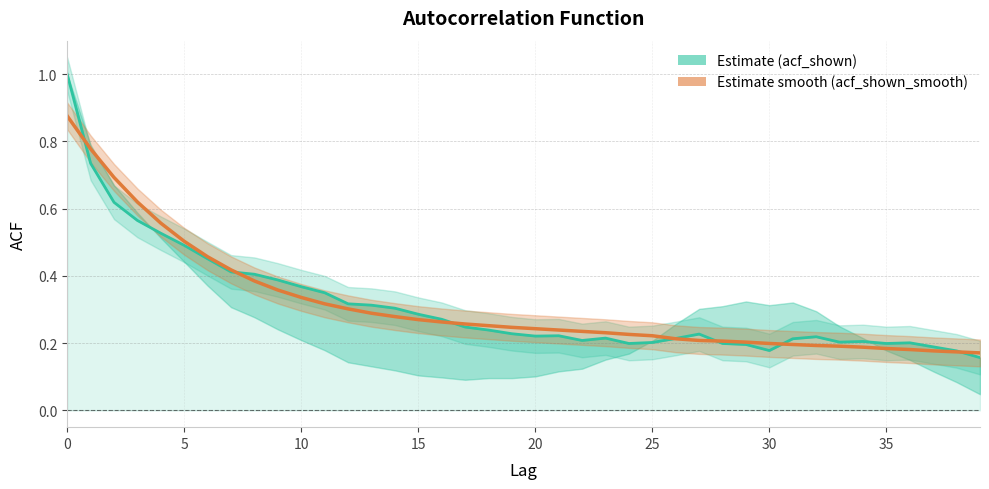

Which category has the lowest value across all series?

39